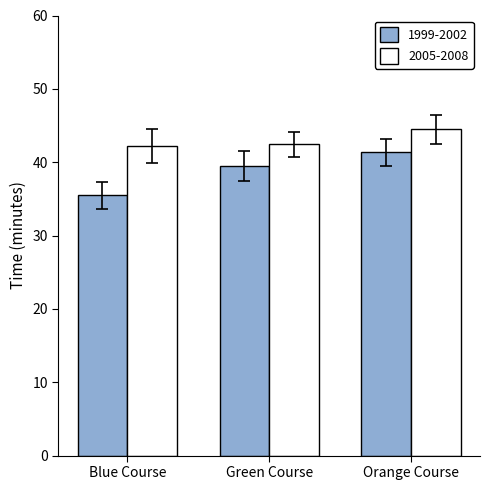

At how many categories does at least one series exceed 39?

3